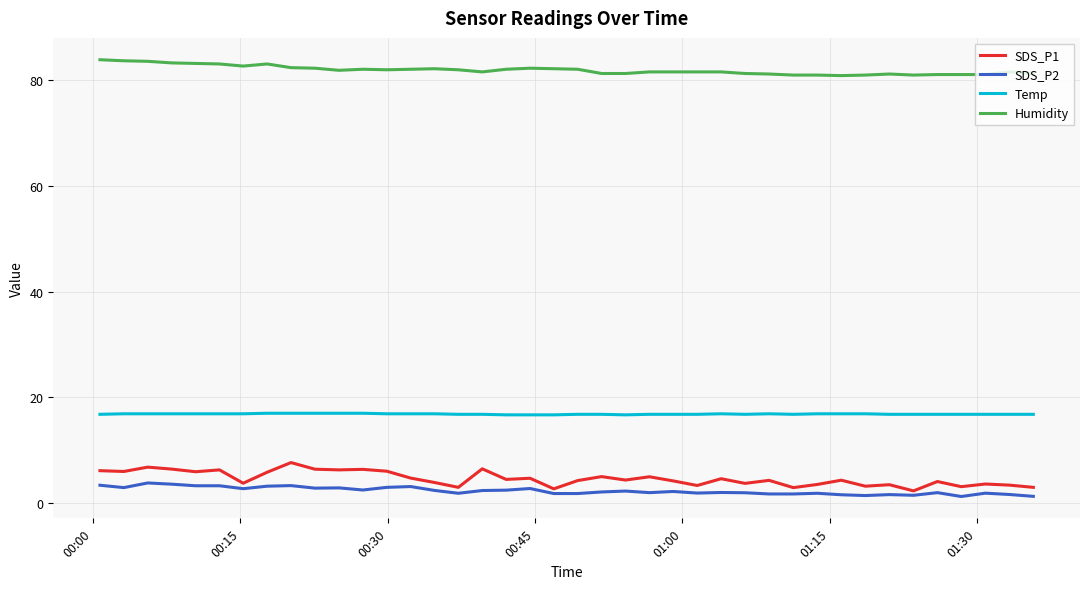

How many categories are shown in the chart?

40